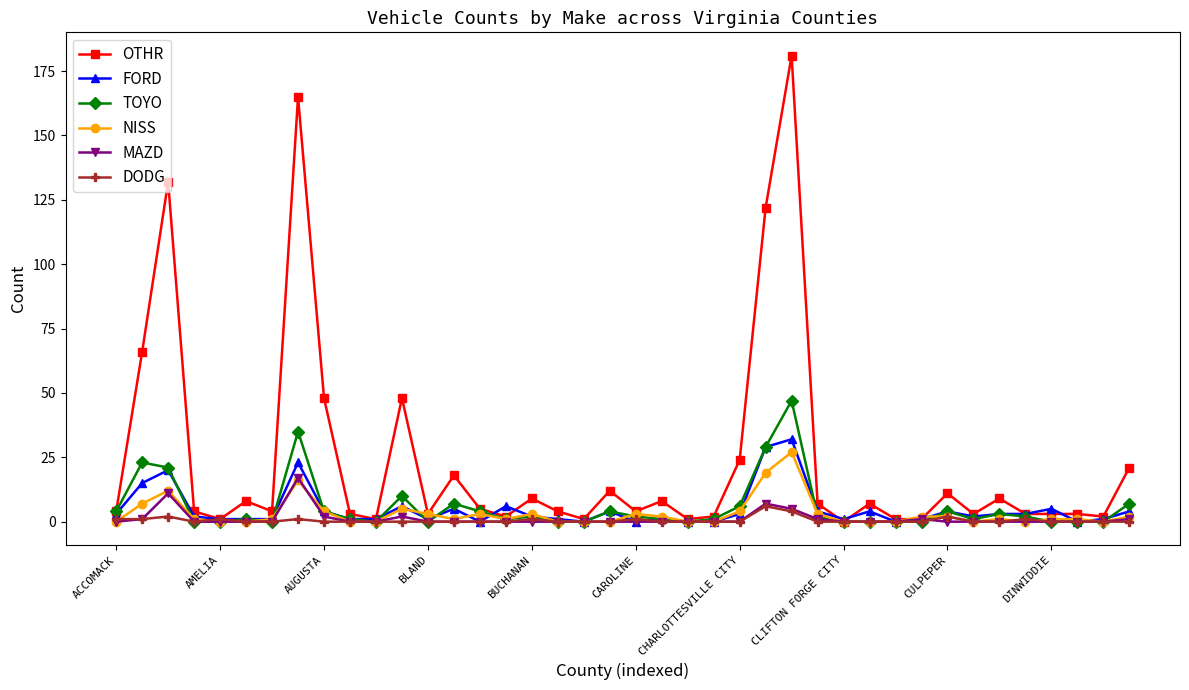

Which series has the largest total across all categories?

OTHR